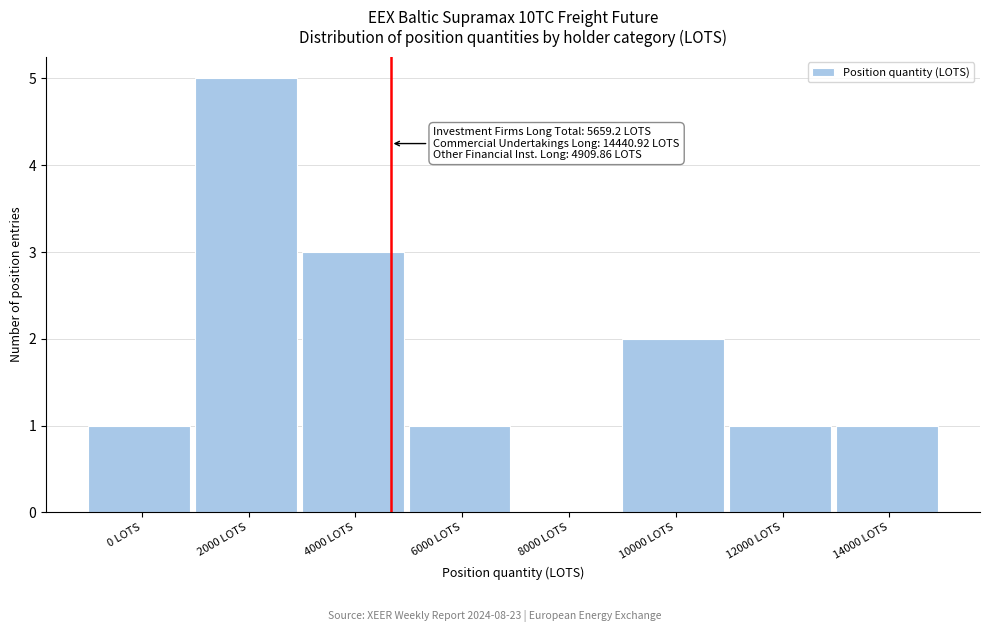

Reading left to right, what are all the values shown in this chart?

0 LOTS=1	2000 LOTS=5	4000 LOTS=3	6000 LOTS=1	8000 LOTS=0	10000 LOTS=2	12000 LOTS=1	14000 LOTS=1